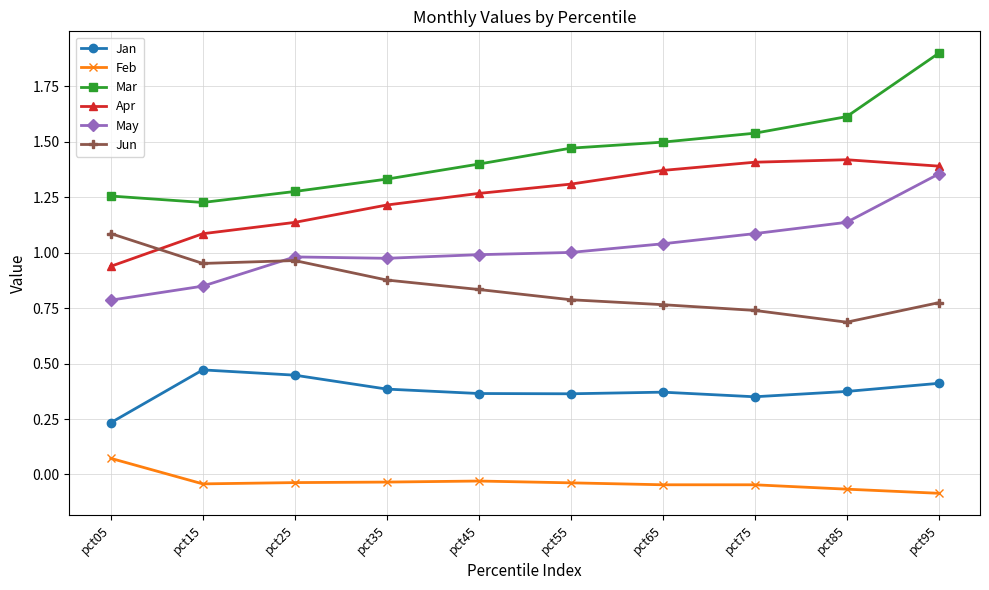

Is the value of Feb at pct95 greater than the value of May at pct65?

No